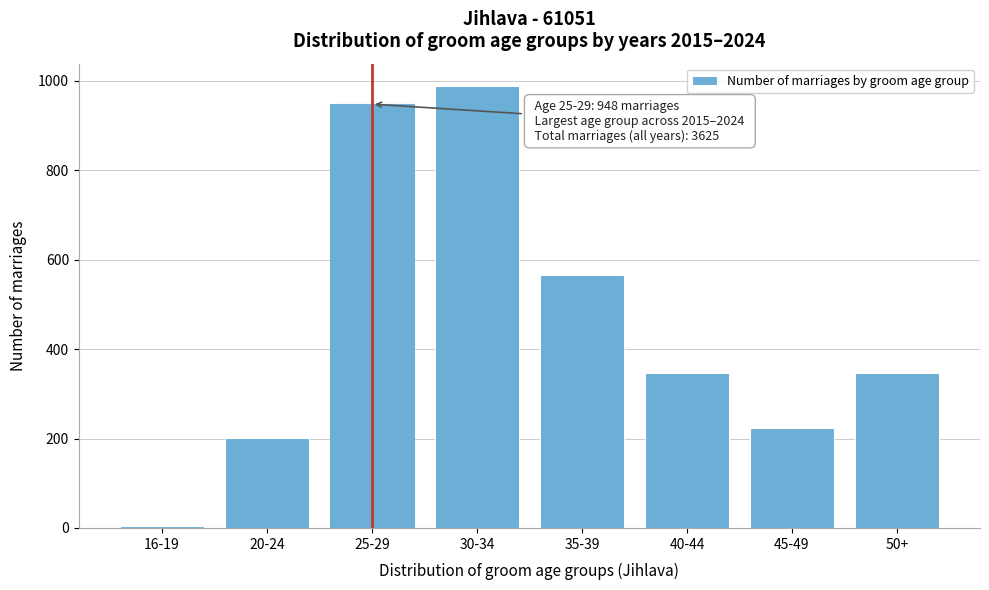

Reading right to left, transcribe all the data shown in this chart.

50+=347	45-49=223	40-44=347	35-39=566	30-34=989	25-29=948	20-24=201	16-19=4